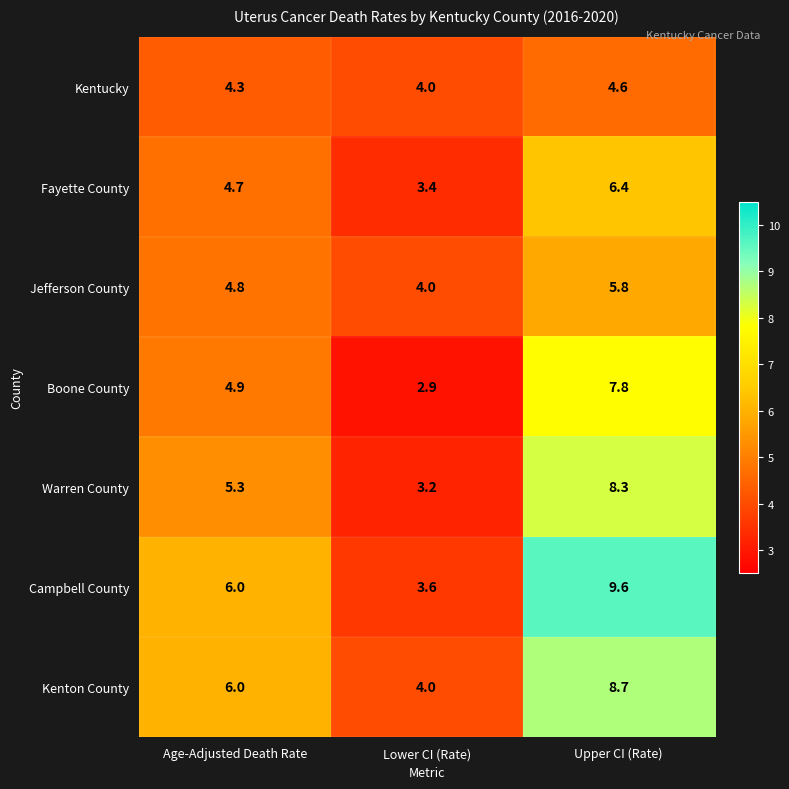

What is the difference between the Kenton County values at Age-Adjusted Death Rate and Lower CI (Rate)?

2.0